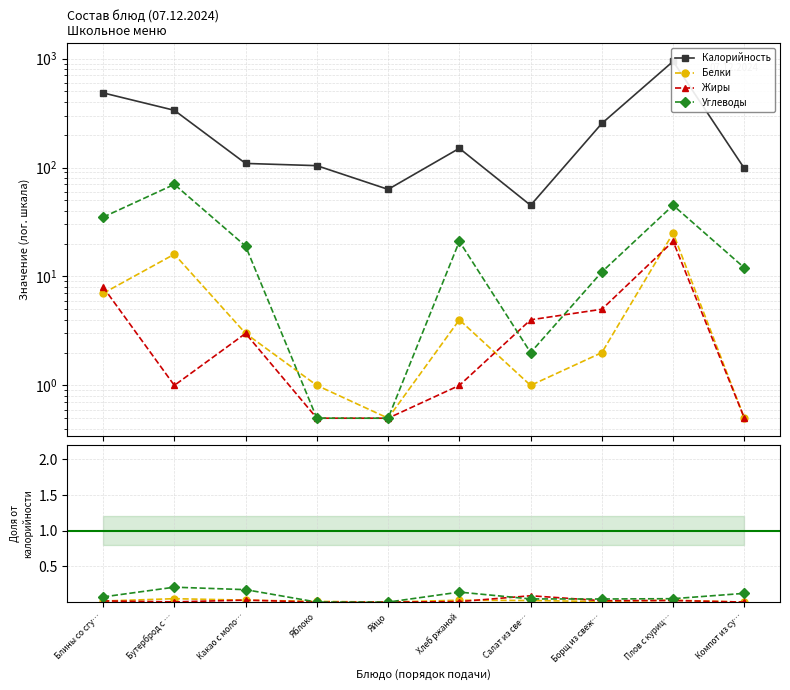

In Углеводы, how many points are lower than both neighbors (excluding endpoints)?

1